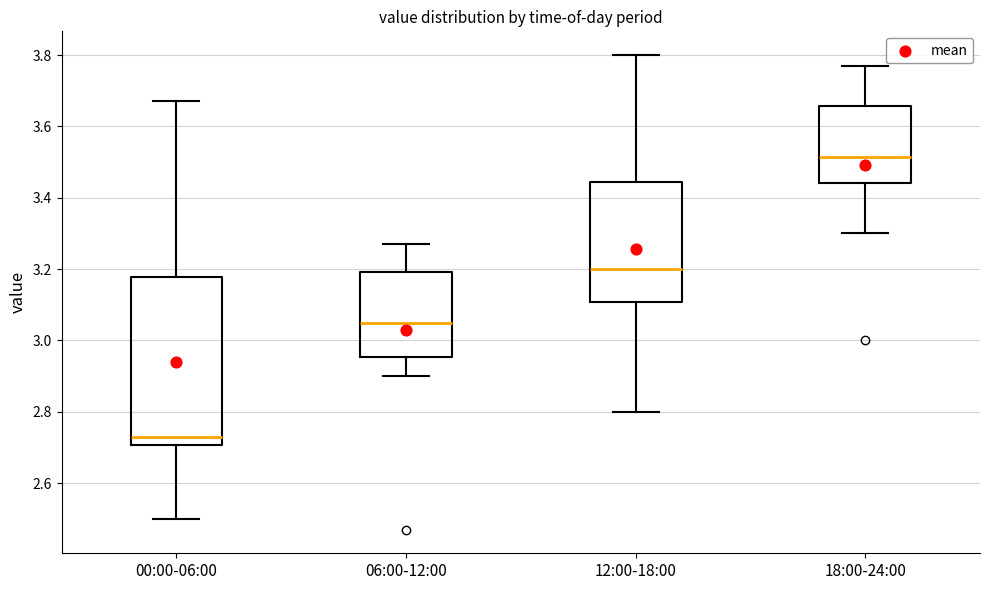

Where is the lower edge of the box for 18:00-24:00 on the y-axis? The values are not printed on the chart, so give them approximately, as read against the axis.

3.44